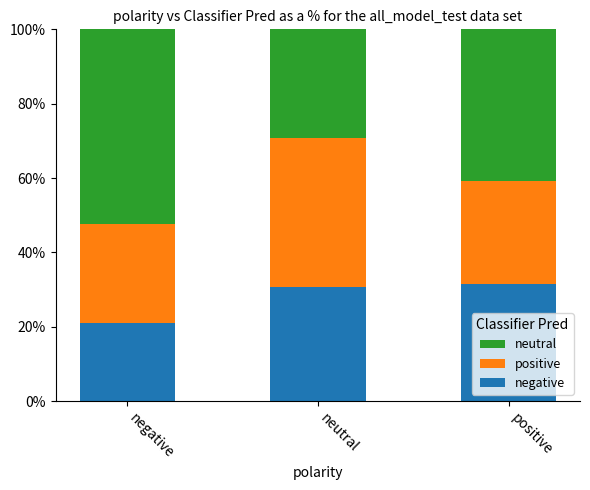

Rank the series at negative from highest to lowest value.

neutral, positive, negative